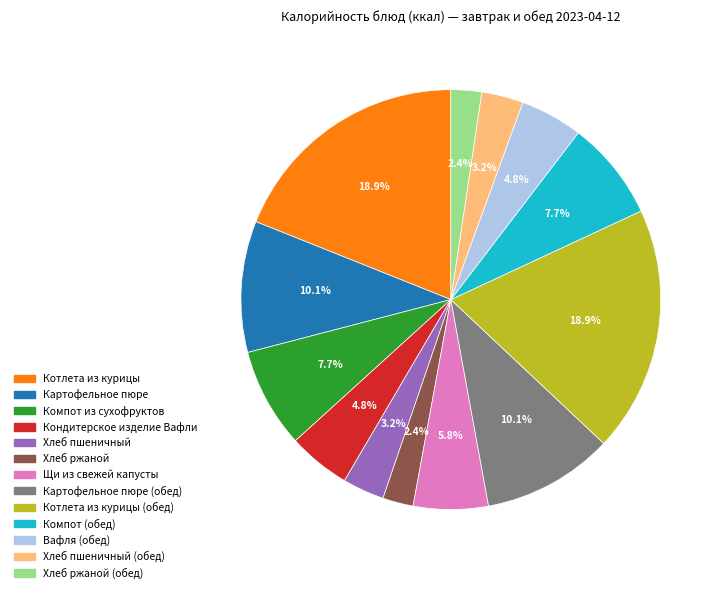

Is there any slice that represents more than half of the pie?

No